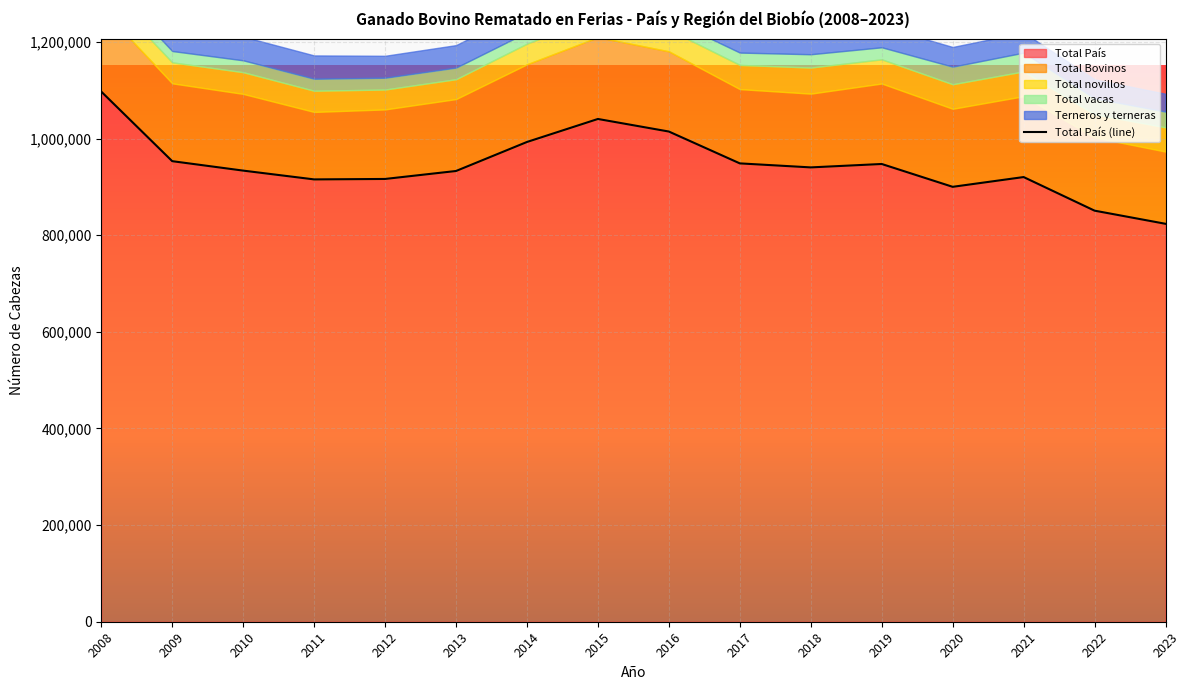

What is the approximate value at 2008?

1097248